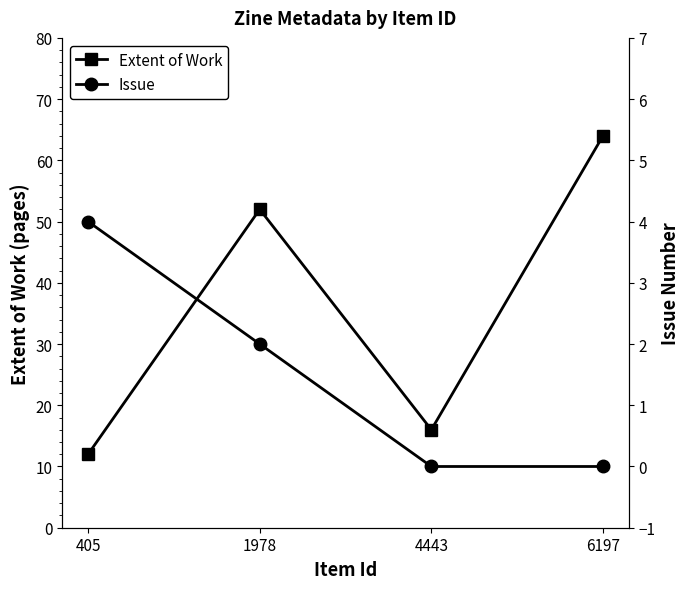

True or false: Extent of Work has a value of 12 at 405.

True